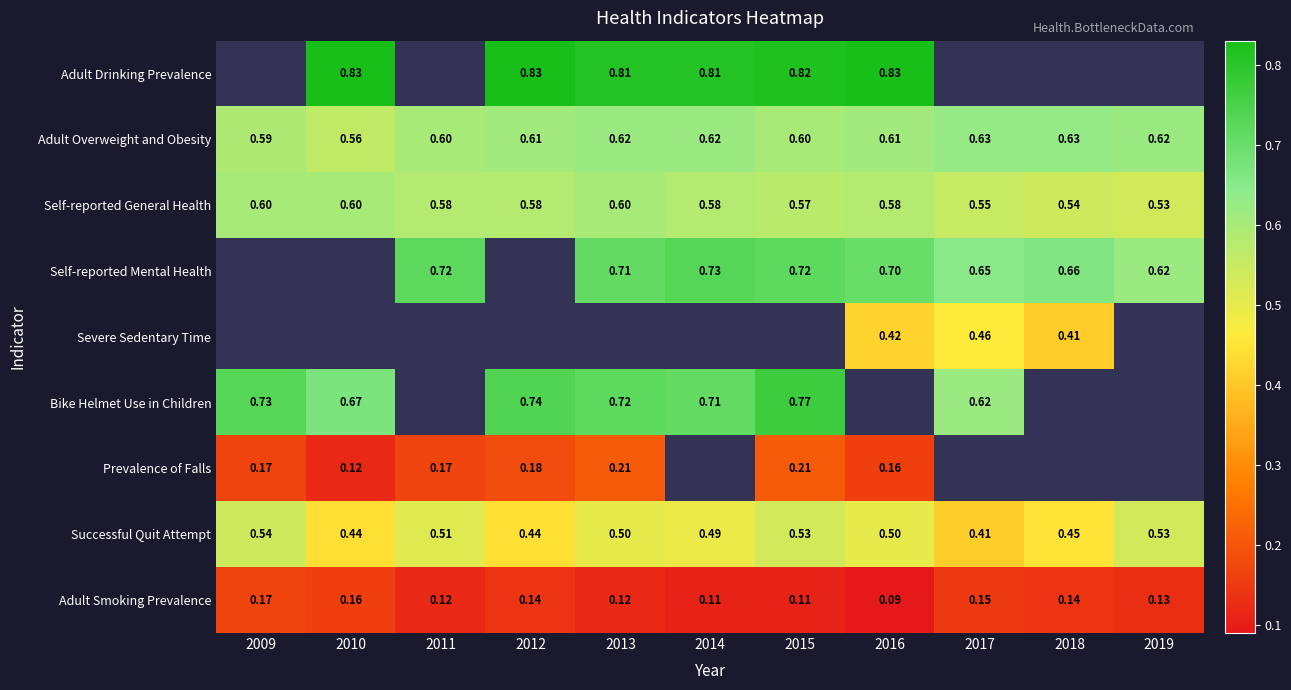

What is the maximum value shown in the chart?

0.8